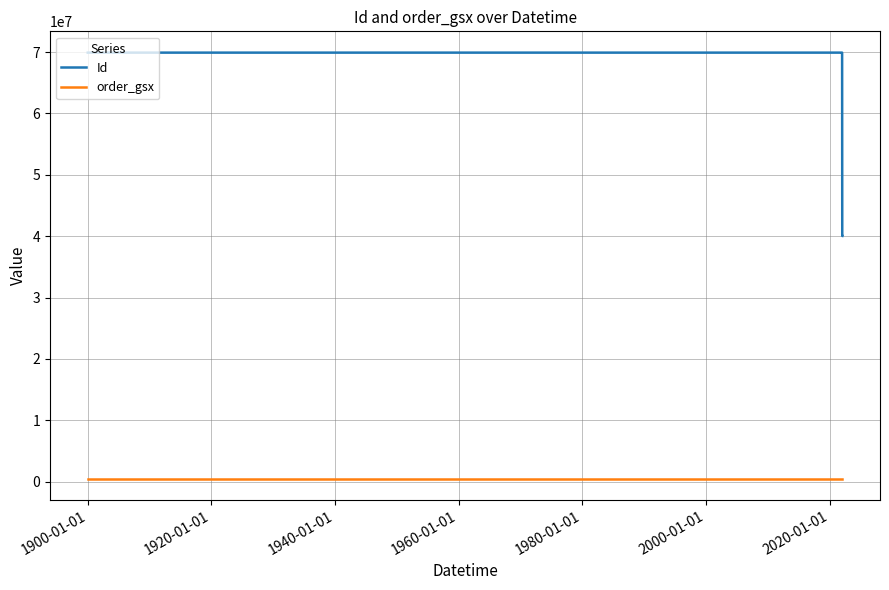

What is the maximum value shown in the chart?

69904866